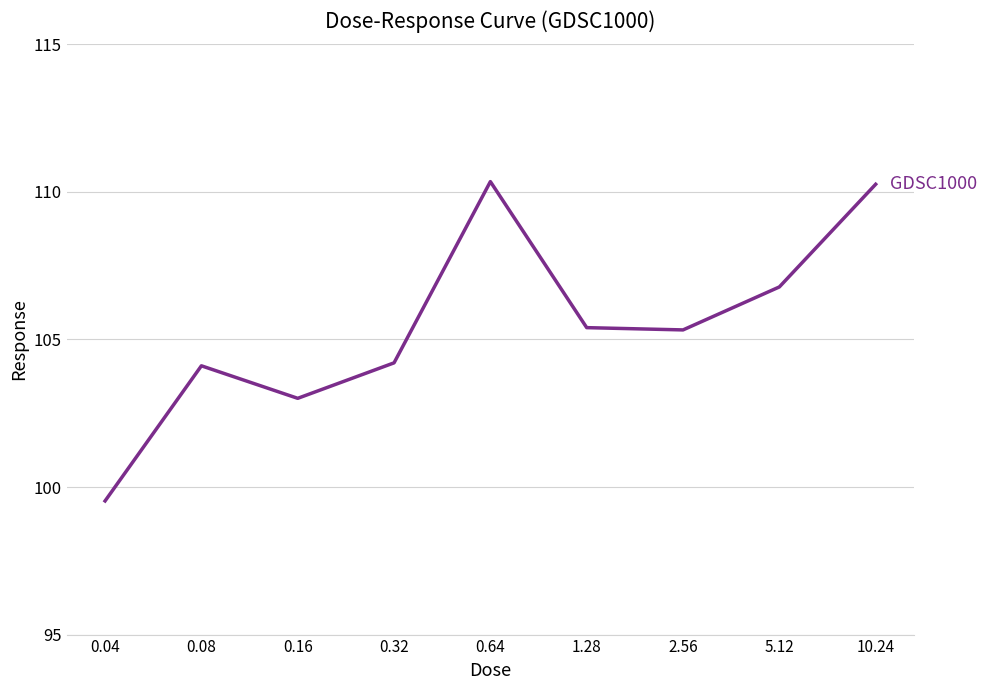

What is the minimum value shown in the chart?

99.5